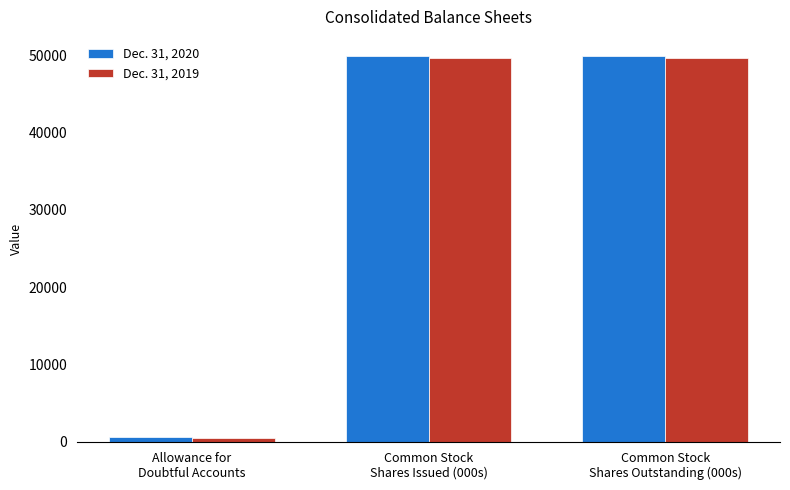

Reading left to right, what are all the values shown in this chart?

Dec. 31, 2020: 614	49868	49868
Dec. 31, 2019: 533	49671	49671